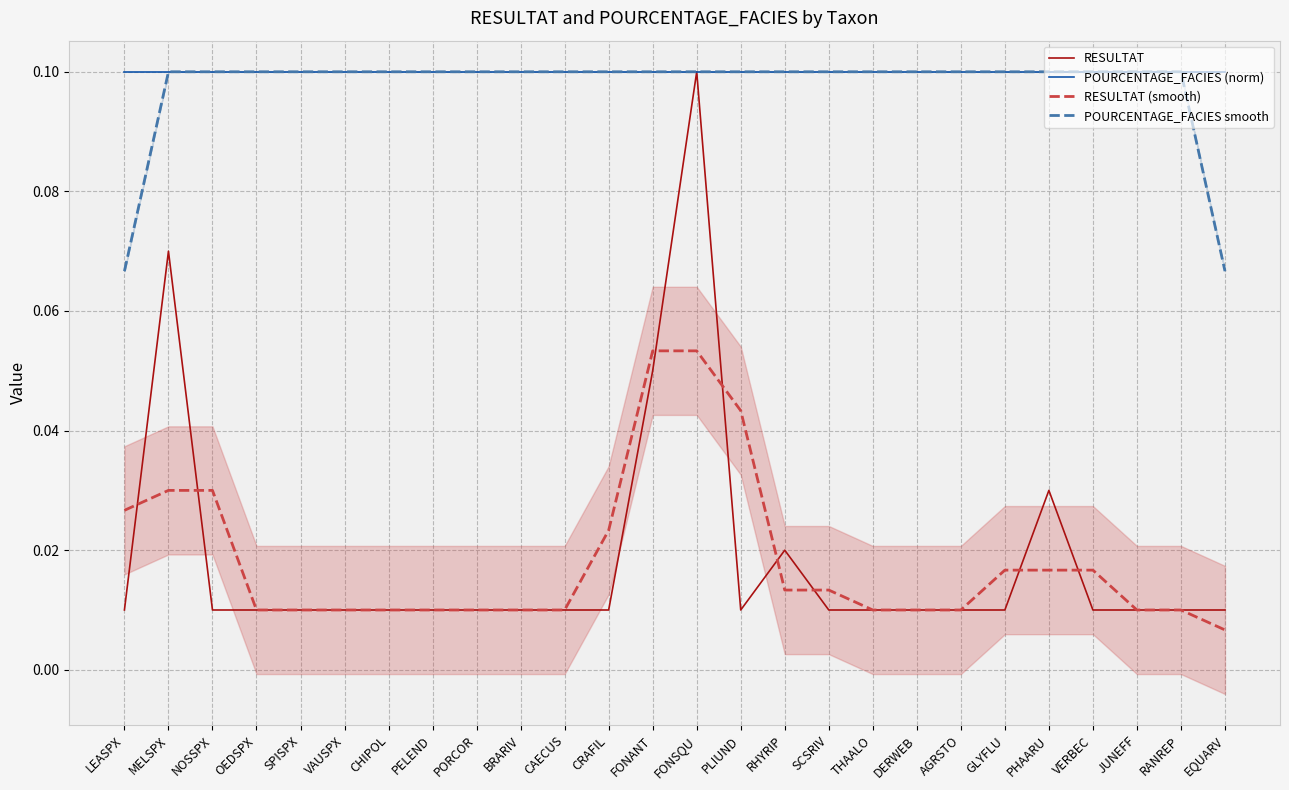

Reading left to right, transcribe all the data shown in this chart.

RESULTAT: LEASPX=0.0	MELSPX=0.1	NOSSPX=0.0	OEDSPX=0.0	SPISPX=0.0	VAUSPX=0.0	CHIPOL=0.0	PELEND=0.0	PORCOR=0.0	BRARIV=0.0	CAECUS=0.0	CRAFIL=0.0	FONANT=0.1	FONSQU=0.1	PLIUND=0.0	RHYRIP=0.0	SCSRIV=0.0	THAALO=0.0	DERWEB=0.0	AGRSTO=0.0	GLYFLU=0.0	PHAARU=0.0	VERBEC=0.0	JUNEFF=0.0	RANREP=0.0	EQUARV=0.0
POURCENTAGE_FACIES (norm): LEASPX=0.1	MELSPX=0.1	NOSSPX=0.1	OEDSPX=0.1	SPISPX=0.1	VAUSPX=0.1	CHIPOL=0.1	PELEND=0.1	PORCOR=0.1	BRARIV=0.1	CAECUS=0.1	CRAFIL=0.1	FONANT=0.1	FONSQU=0.1	PLIUND=0.1	RHYRIP=0.1	SCSRIV=0.1	THAALO=0.1	DERWEB=0.1	AGRSTO=0.1	GLYFLU=0.1	PHAARU=0.1	VERBEC=0.1	JUNEFF=0.1	RANREP=0.1	EQUARV=0.1
RESULTAT (smooth): LEASPX=0.0	MELSPX=0.0	NOSSPX=0.0	OEDSPX=0.0	SPISPX=0.0	VAUSPX=0.0	CHIPOL=0.0	PELEND=0.0	PORCOR=0.0	BRARIV=0.0	CAECUS=0.0	CRAFIL=0.0	FONANT=0.1	FONSQU=0.1	PLIUND=0.0	RHYRIP=0.0	SCSRIV=0.0	THAALO=0.0	DERWEB=0.0	AGRSTO=0.0	GLYFLU=0.0	PHAARU=0.0	VERBEC=0.0	JUNEFF=0.0	RANREP=0.0	EQUARV=0.0
POURCENTAGE_FACIES smooth: LEASPX=0.1	MELSPX=0.1	NOSSPX=0.1	OEDSPX=0.1	SPISPX=0.1	VAUSPX=0.1	CHIPOL=0.1	PELEND=0.1	PORCOR=0.1	BRARIV=0.1	CAECUS=0.1	CRAFIL=0.1	FONANT=0.1	FONSQU=0.1	PLIUND=0.1	RHYRIP=0.1	SCSRIV=0.1	THAALO=0.1	DERWEB=0.1	AGRSTO=0.1	GLYFLU=0.1	PHAARU=0.1	VERBEC=0.1	JUNEFF=0.1	RANREP=0.1	EQUARV=0.1